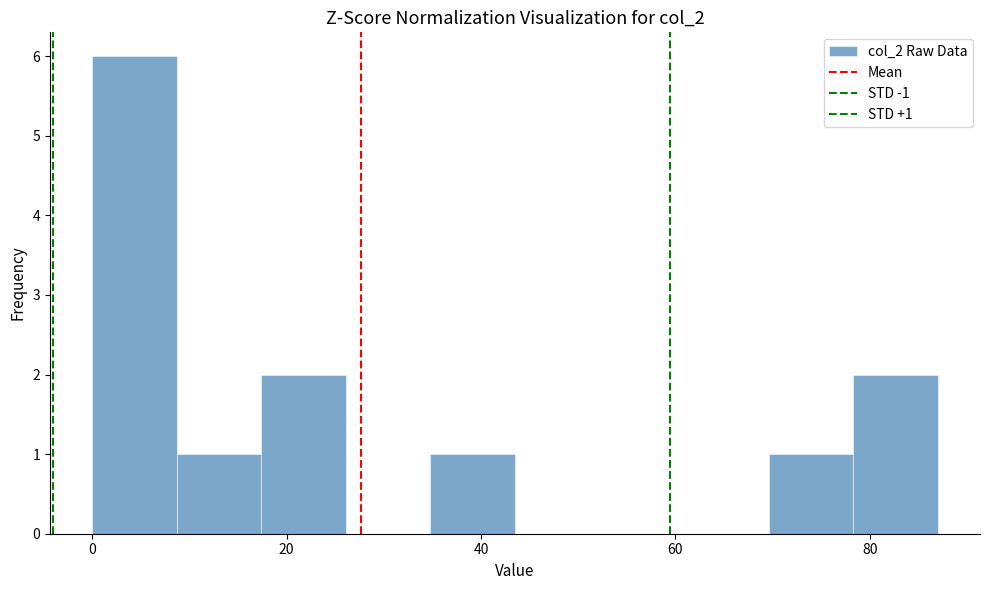

Over which range of the x-axis is the bar tallest?

0 to 8